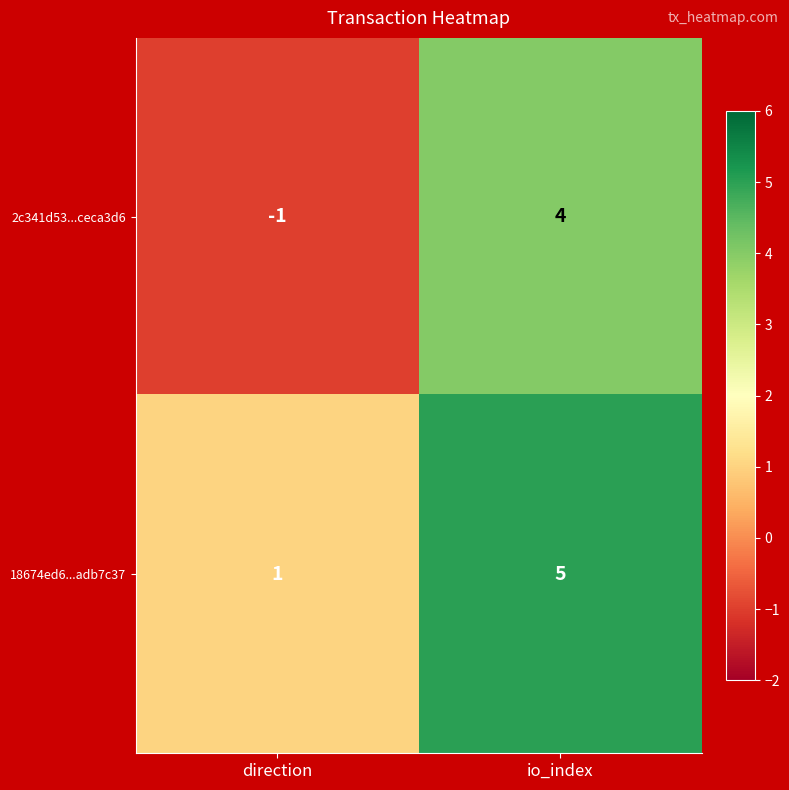

Which category has the highest value across all series?

io_index